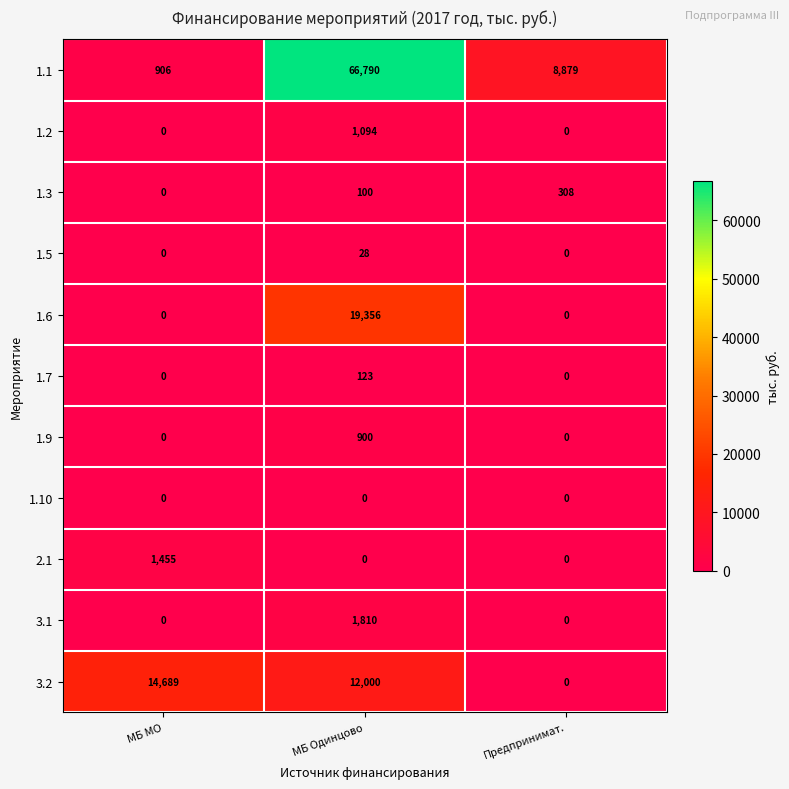

The 1.3 series shows 0 at МБ МО. True or false?

True